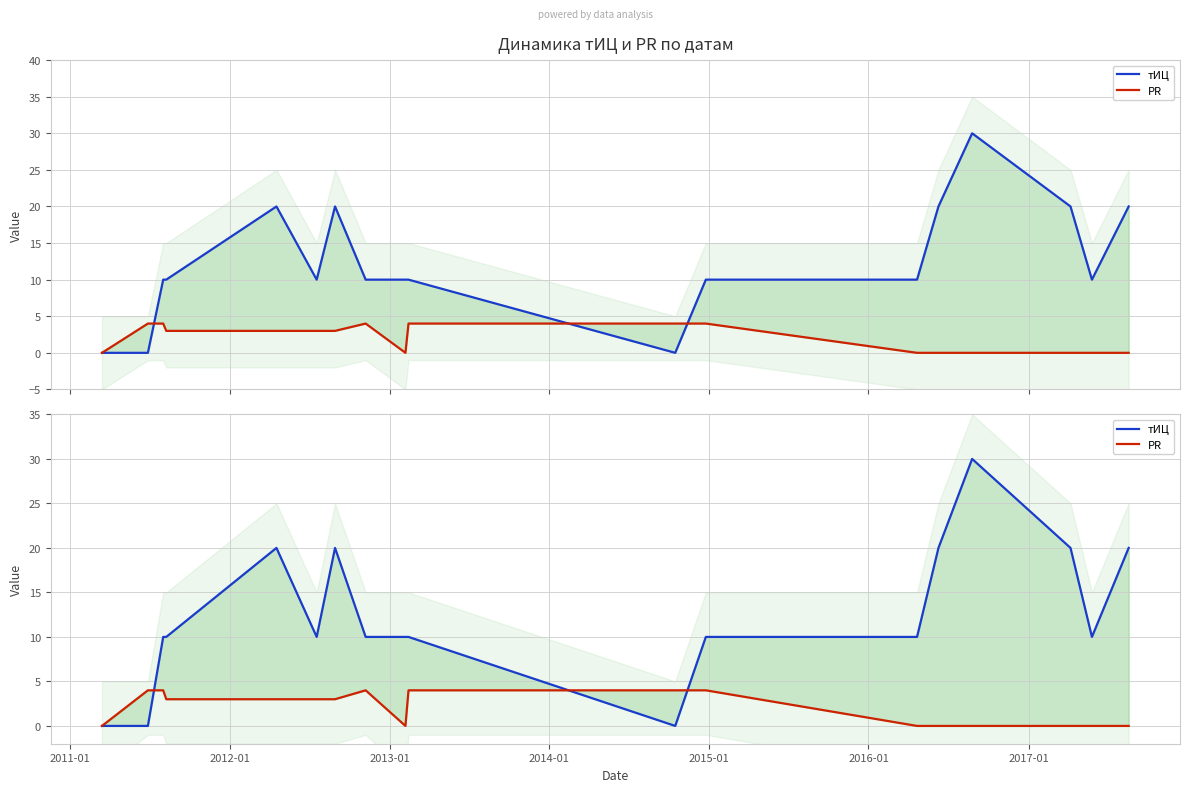

Which series has the largest total across all categories?

тИЦ